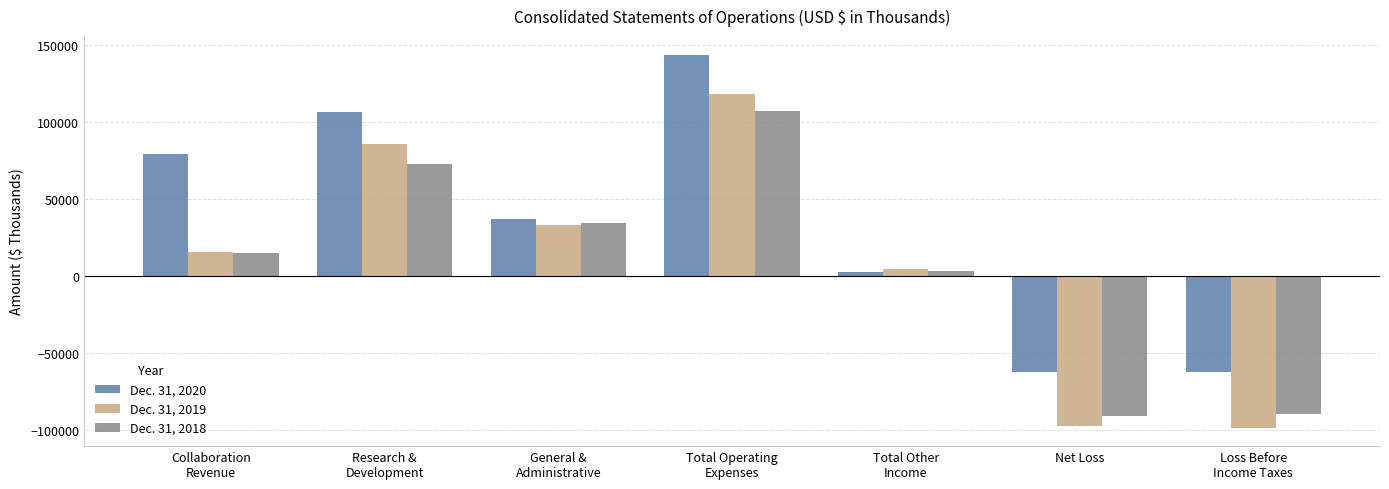

What is the maximum value for Dec. 31, 2020?

143881